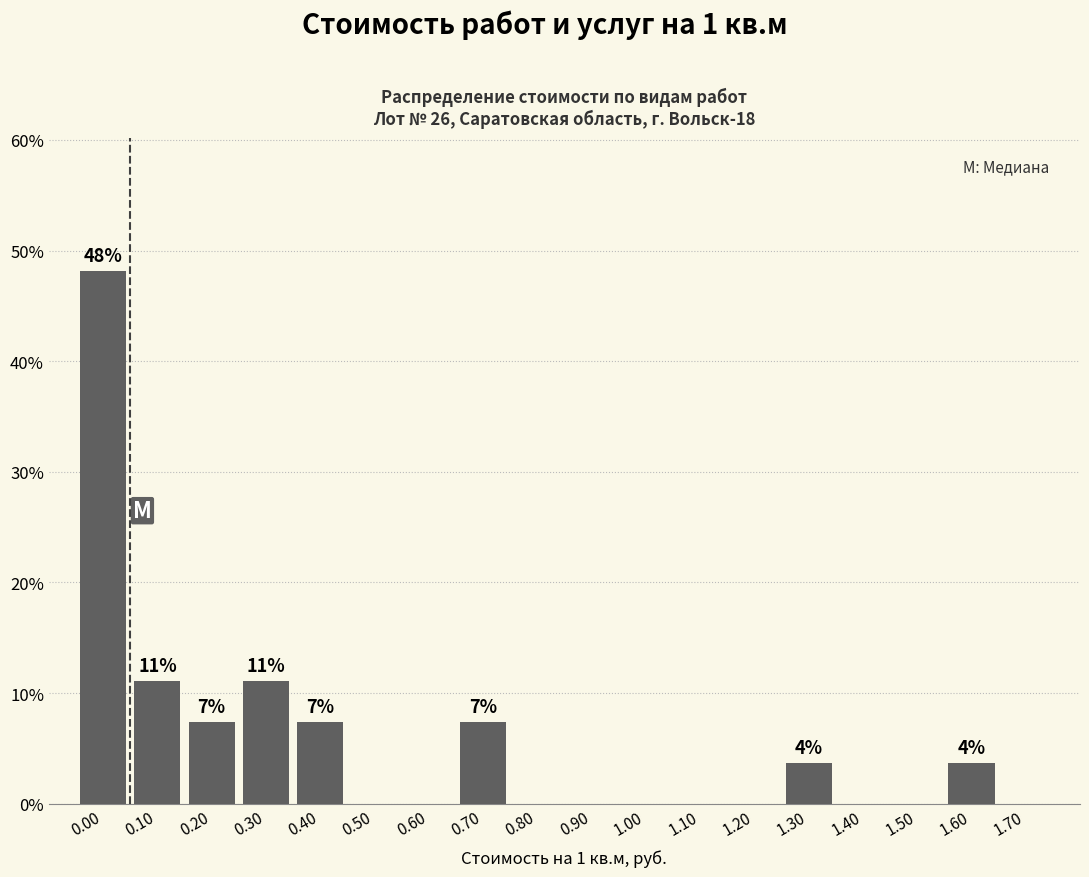

Reading left to right, list all the values displayed in this chart.

0.00=48.1	0.10=11.1	0.20=7.4	0.30=11.1	0.40=7.4	0.50=0.0	0.60=0.0	0.70=7.4	0.80=0.0	0.90=0.0	1.00=0.0	1.10=0.0	1.20=0.0	1.30=3.7	1.40=0.0	1.50=0.0	1.60=3.7	1.70=0.0